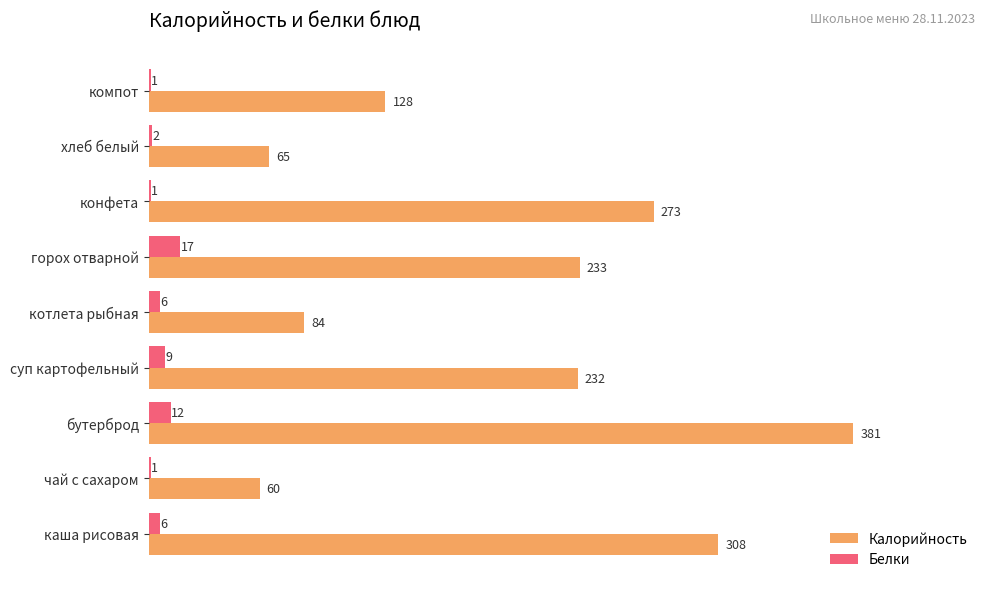

Which series has the largest total across all categories?

Калорийность